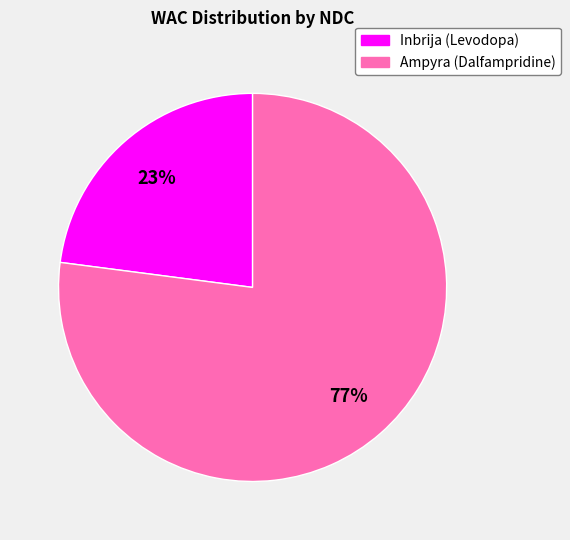

Which slice is the smallest?

Inbrija (Levodopa)